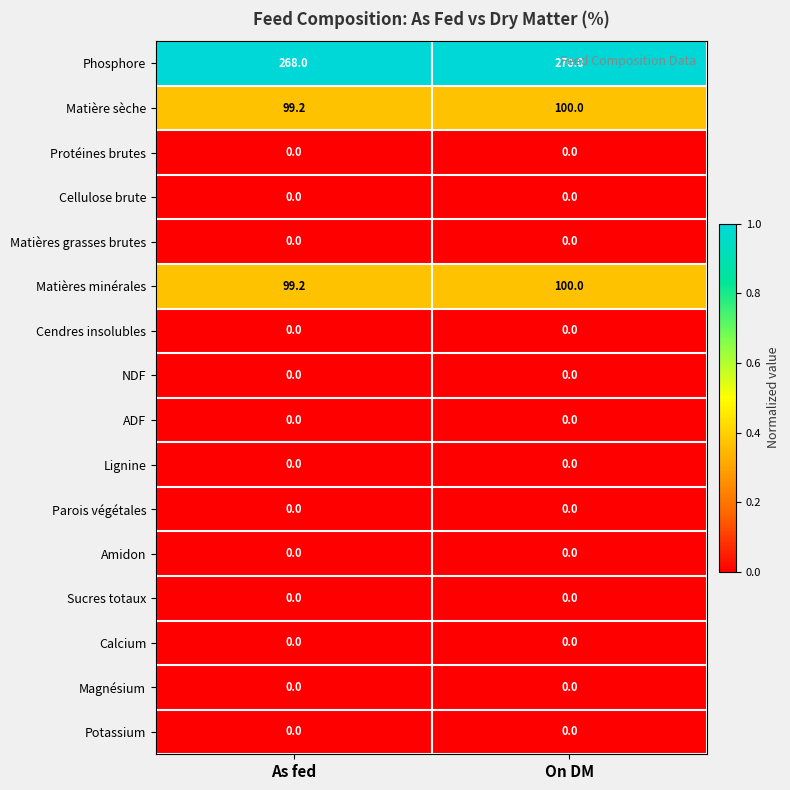

Is it true that Matières minérales equals 48.4 at As fed?

False